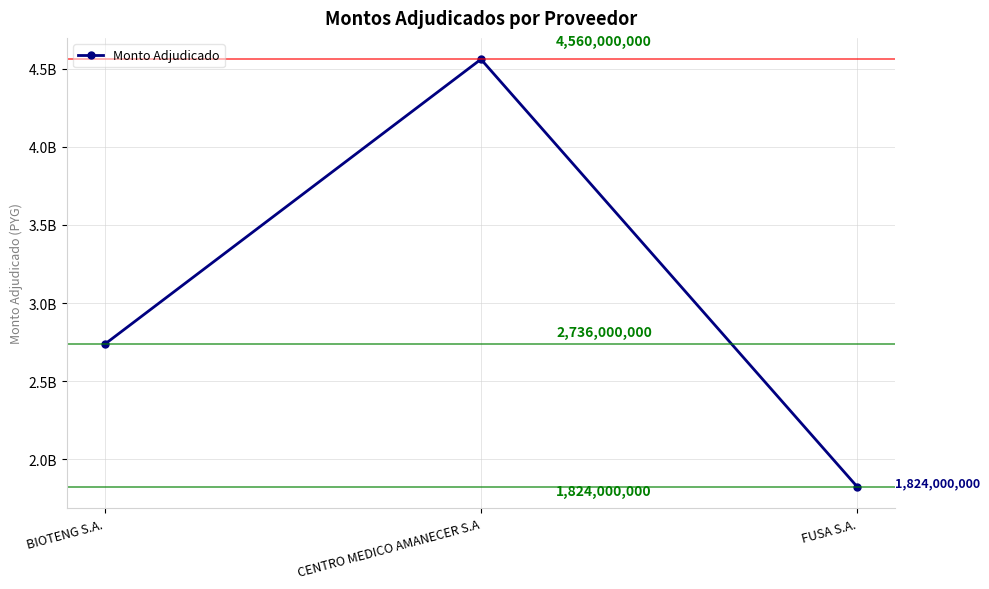

Rank the categories by value from highest to lowest.

CENTRO MEDICO AMANECER S.A, BIOTENG S.A., FUSA S.A.